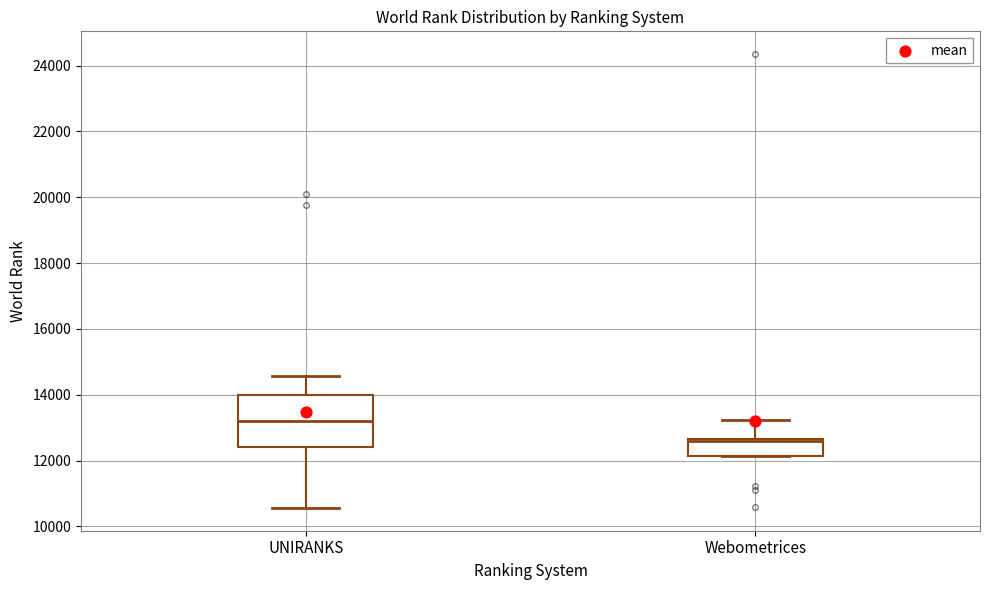

Reading left to right, transcribe this box plot: for each box, give where its median line is, the range the box spans, and where its two whiskers end, as read against the y-axis. The values are not printed on the chart, so give them approximately, as read against the axis.

UNIRANKS: median 13200, box 12400 to 14000, whiskers 10600 to 14600
Webometrices: median 12600 (just below the box's upper edge), box 12200 to 12600, whiskers 12200 to 13200